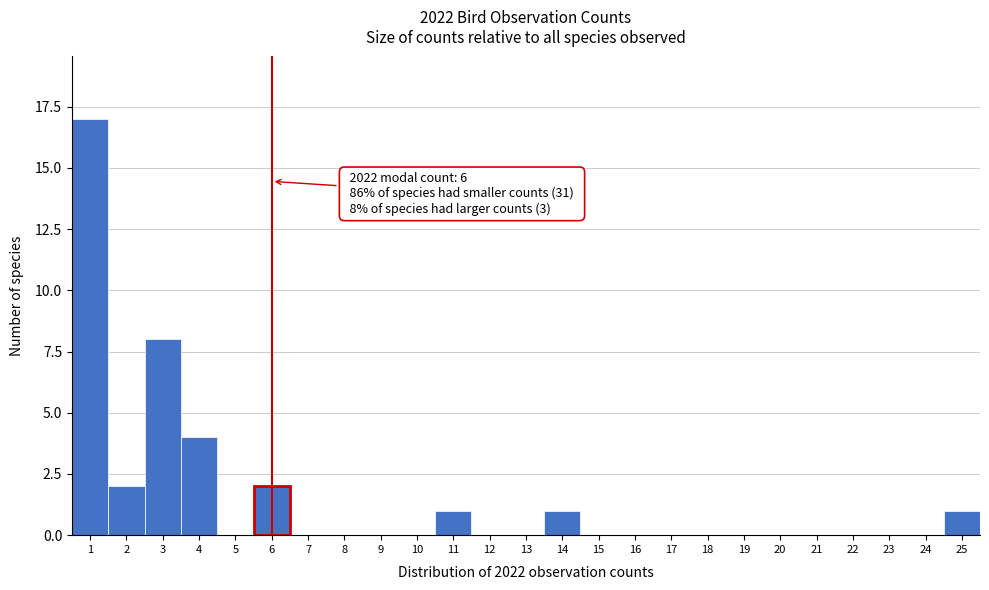

Which range on the x-axis has the tallest bar?

0.5 to 1.5